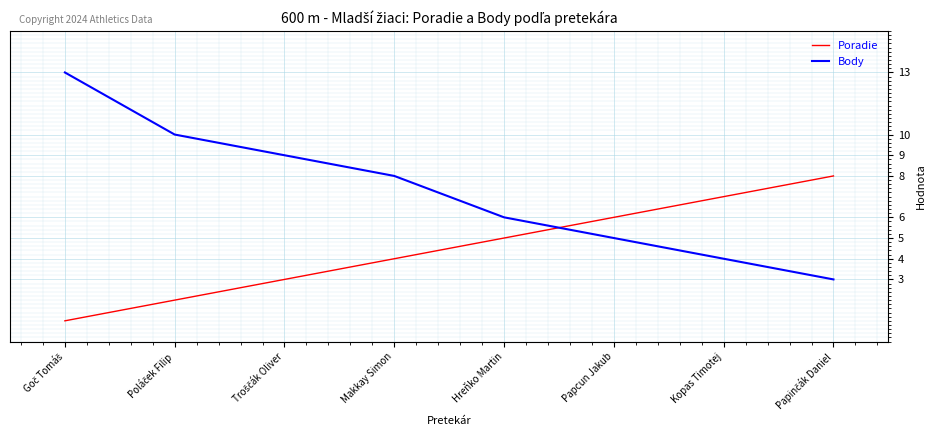

Where do Poradie and Body first cross each other?

Hreňko Martin and Papcun Jakub